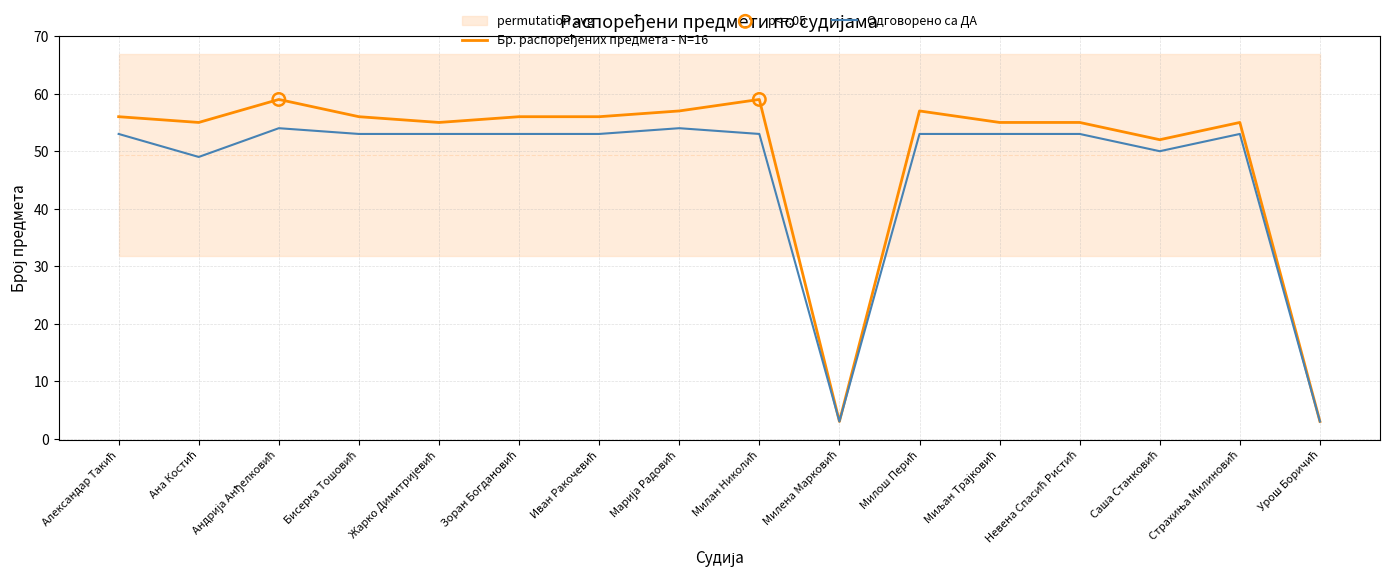

Is the value of Бр. распоређених предмета at Саша Станковић greater than the value of Одговорено са ДА at Бисерка Тошовић?

No